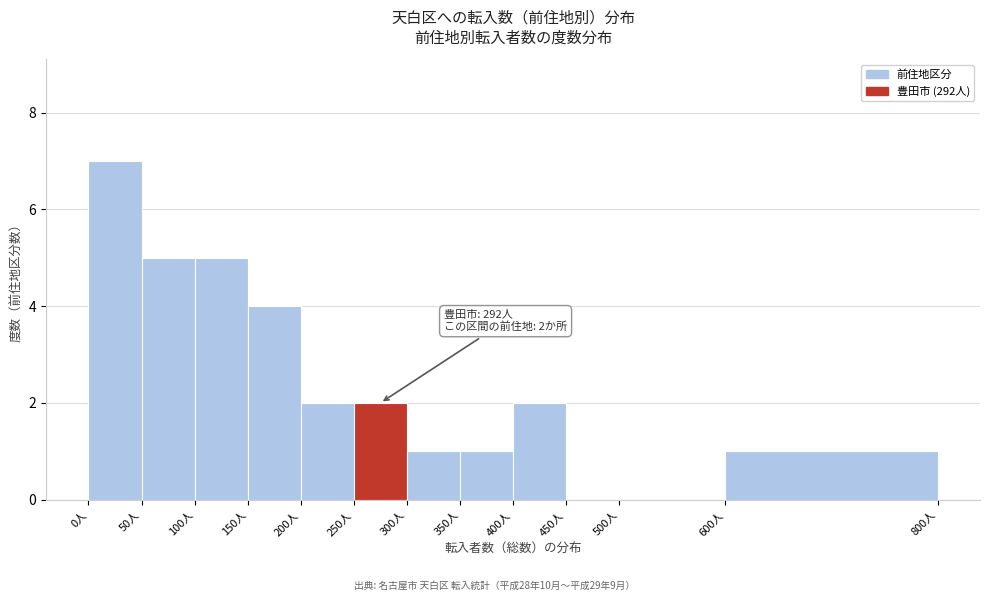

Which range on the x-axis has the tallest bar?

0 to 50